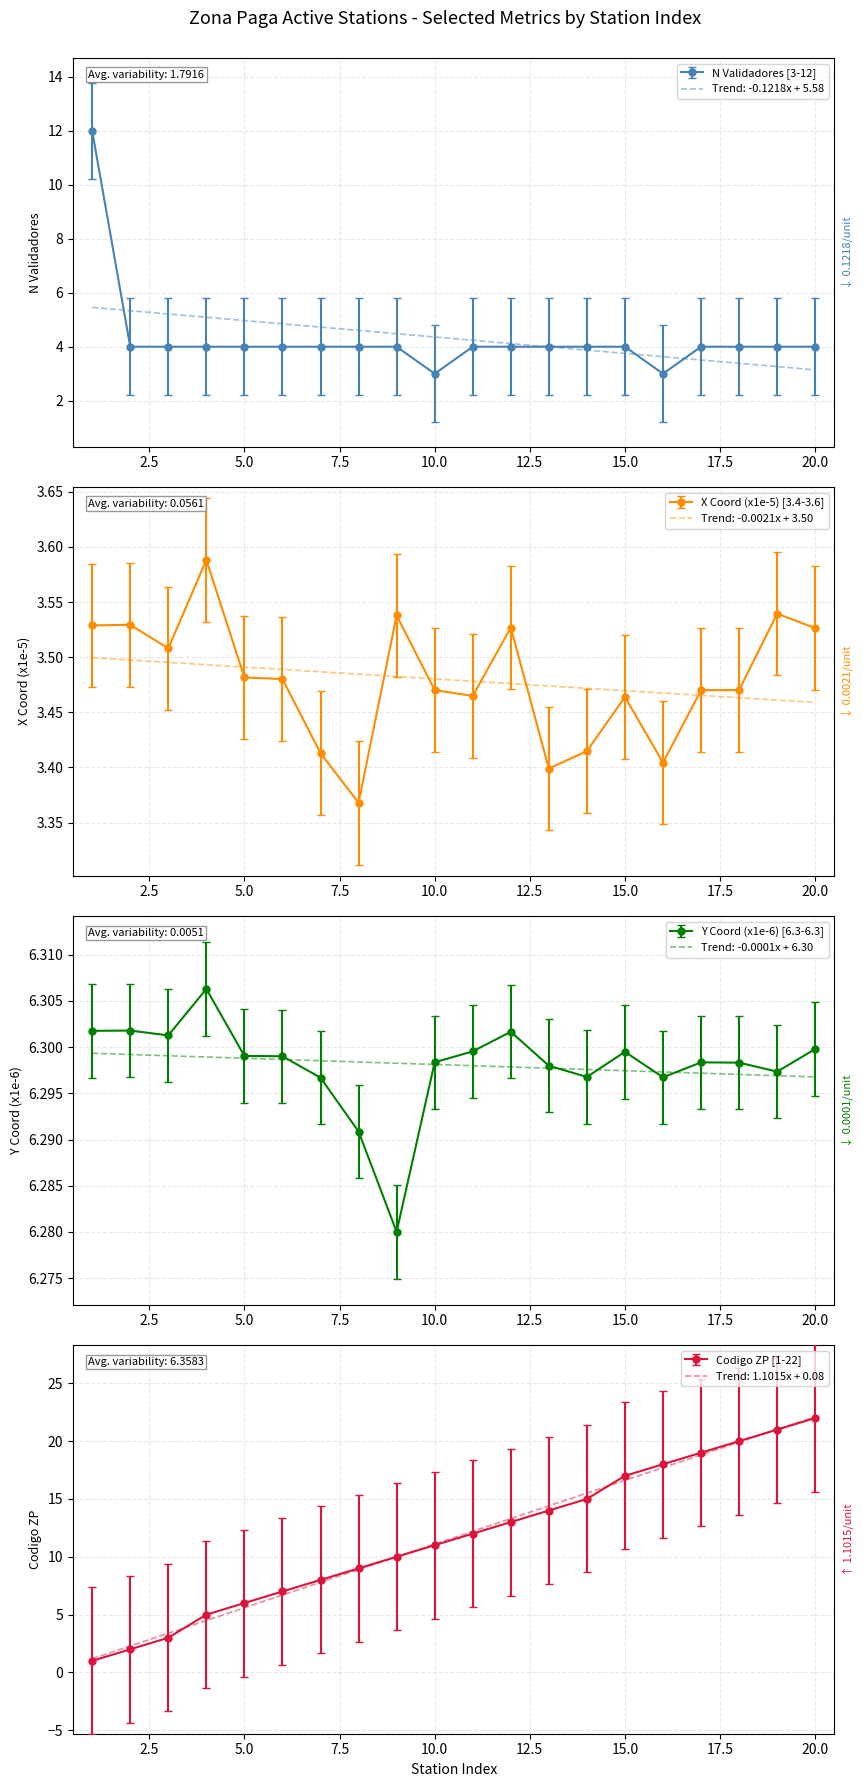

True or false: X Coord (x1e-5) [3.4-3.6] and Trend: -0.0021x + 3.50 cross at least once.

True